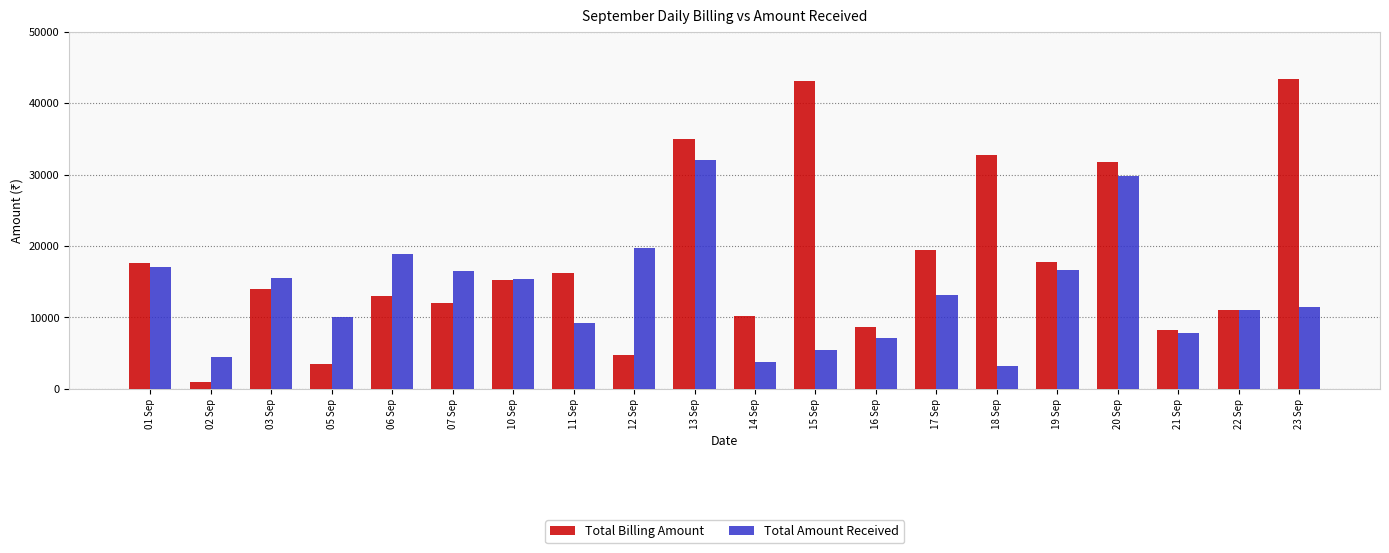

List the series in order of their peak value, lowest first.

Total Amount Received, Total Billing Amount